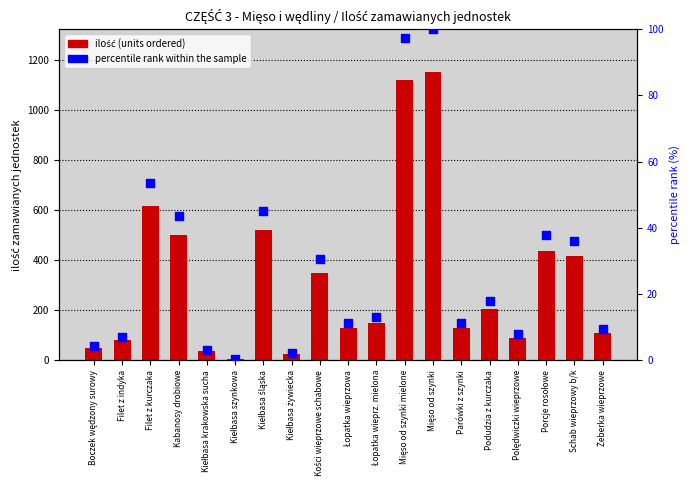

Which series contains the lowest Y value?

percentile rank within the sample